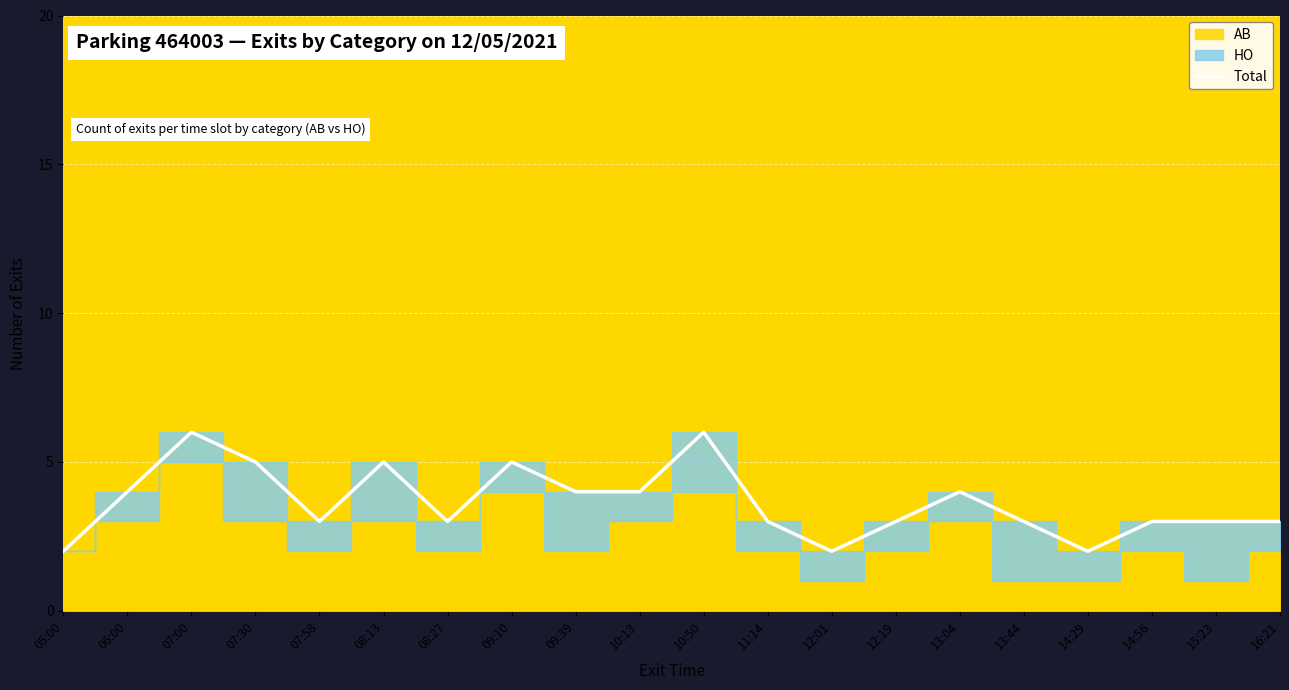

How many values are below 3?

3